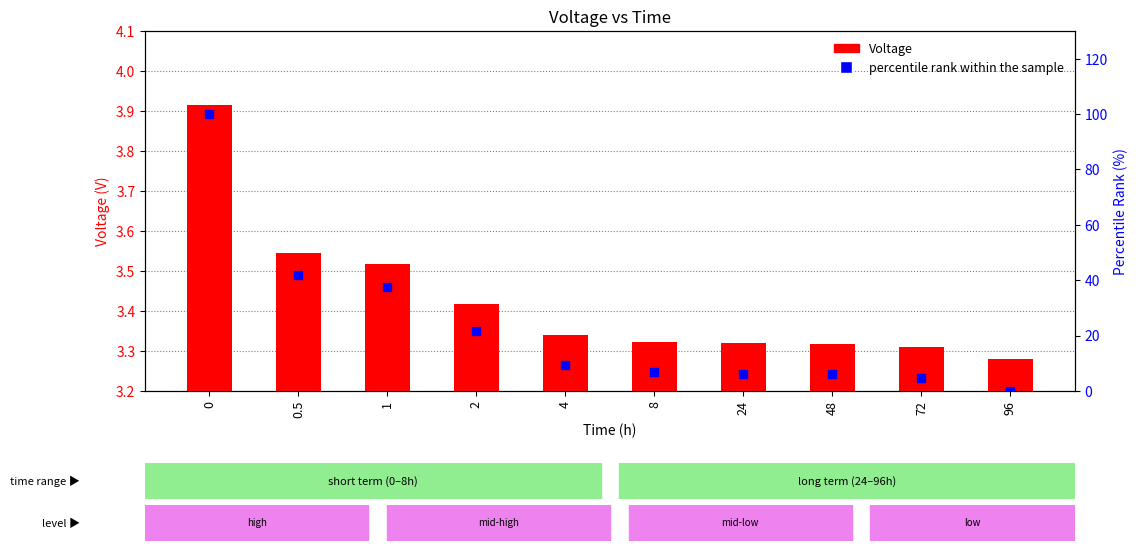

At how many categories does at least one series exceed 56?

1